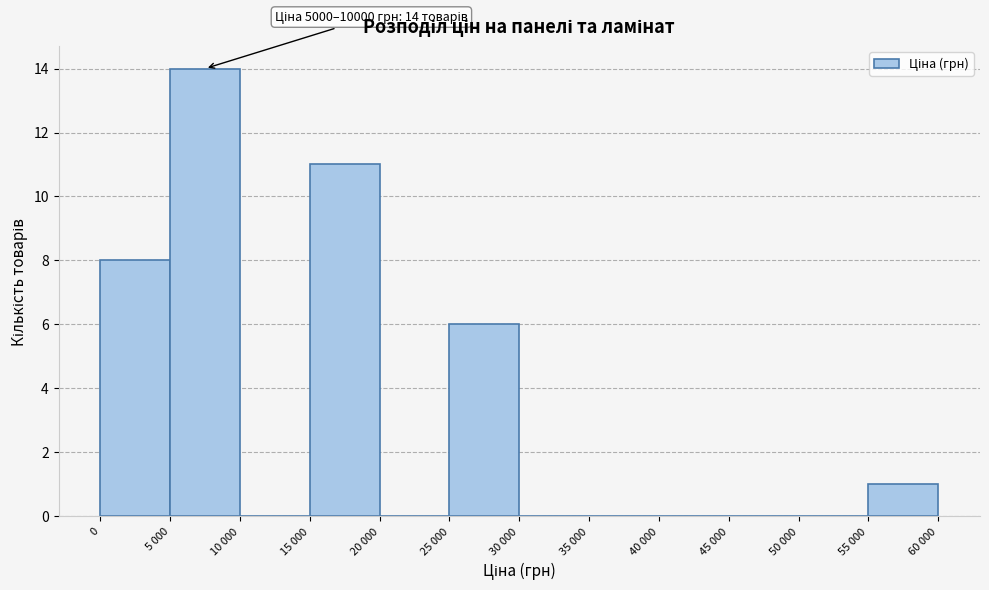

Reading left to right, what are all the values shown in this chart?

0=8	5 000=14	10 000=0	15 000=11	20 000=0	25 000=6	30 000=0	35 000=0	40 000=0	45 000=0	50 000=0	55 000=1